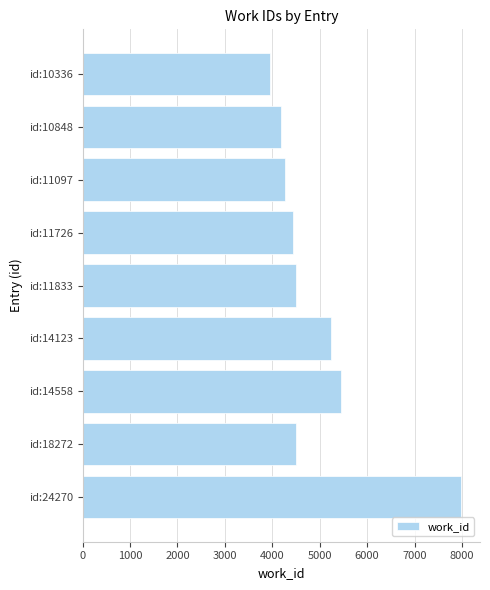

What is the minimum value shown in the chart?

3953